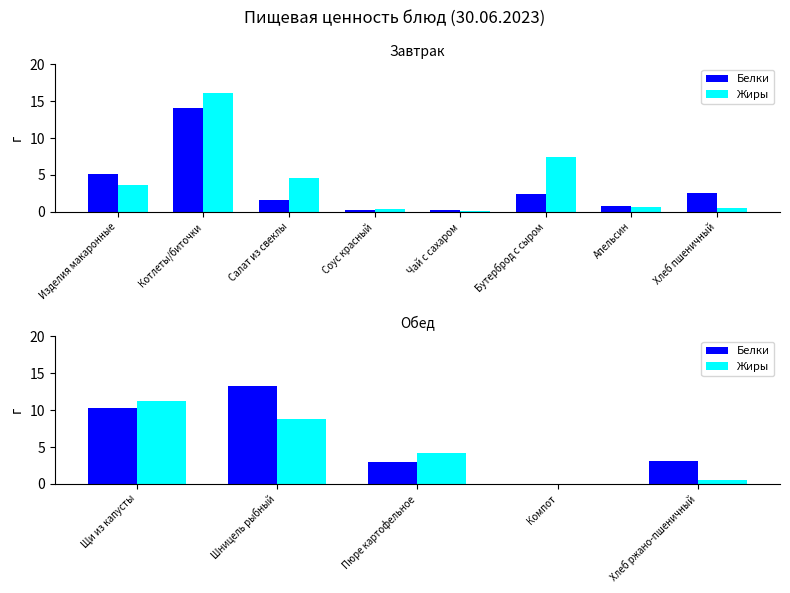

What is the average value of the Жиры series?

5.0